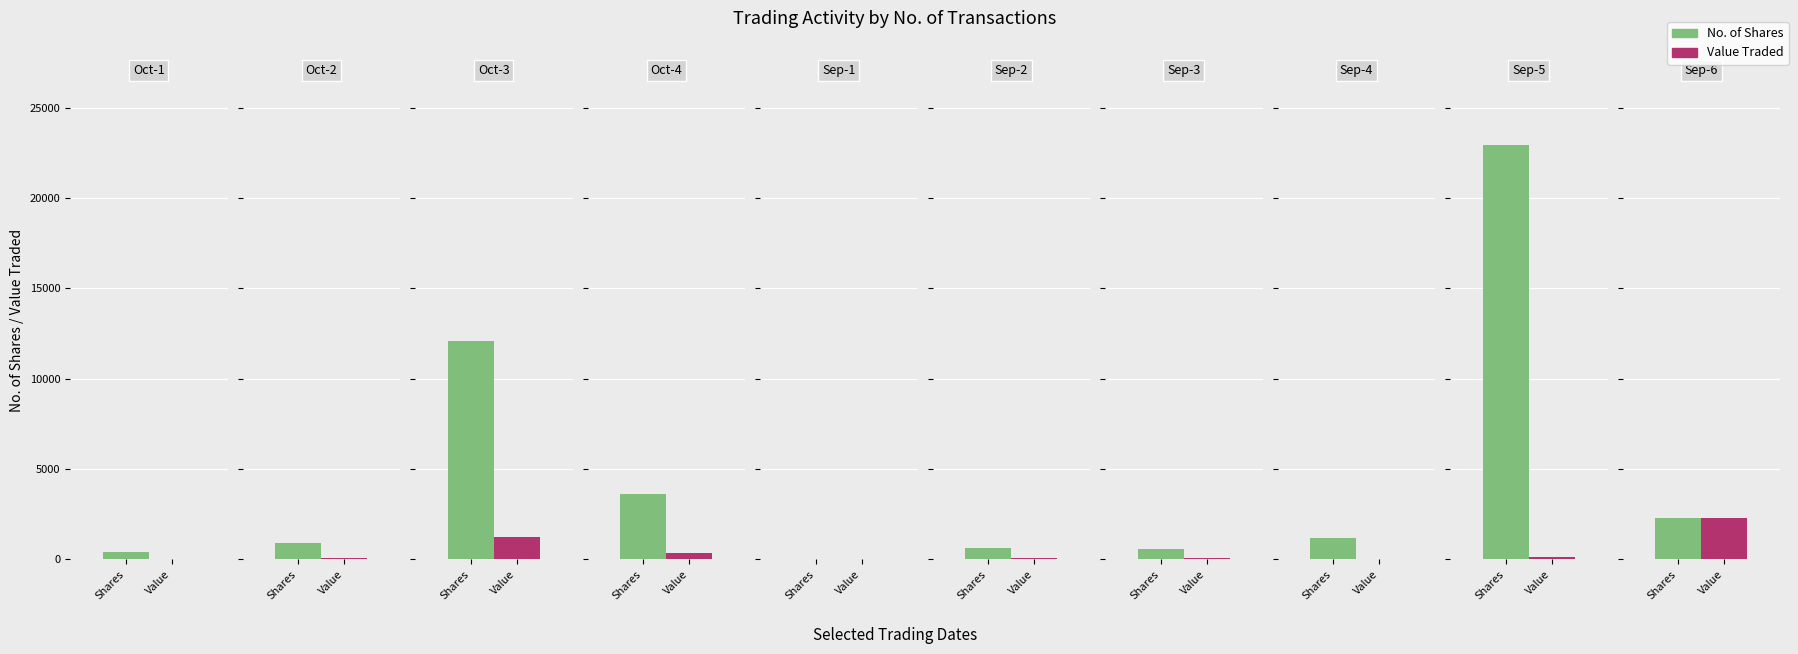

Is it true that Value Traded equals 48 at 3?

False